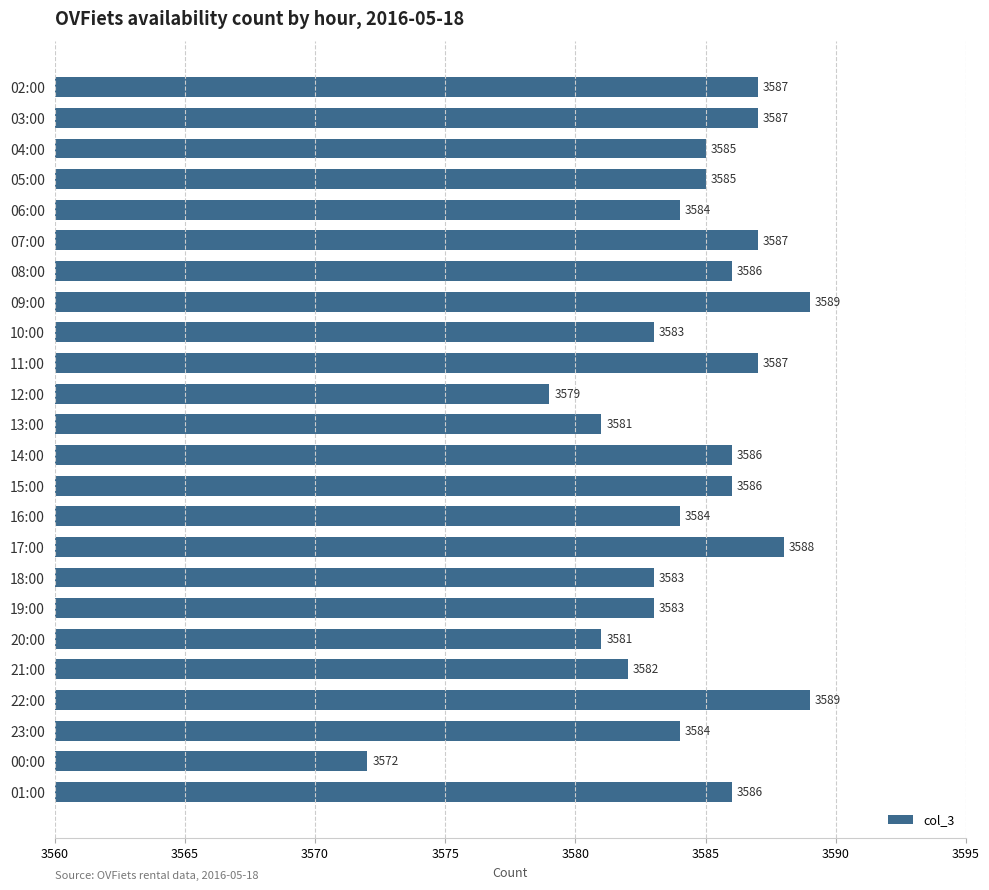

Does the chart contain stacked bars?

No